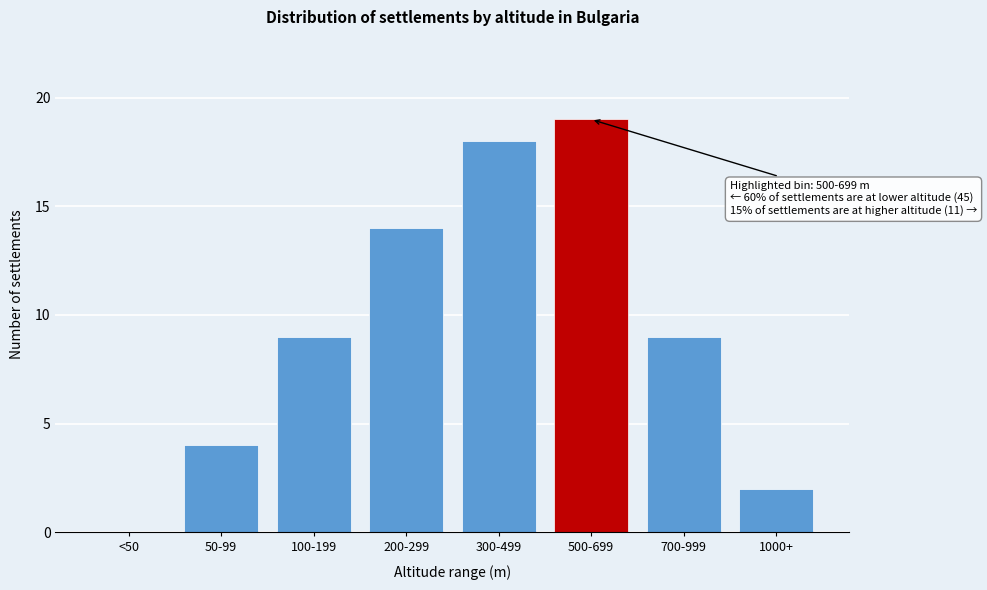

Reading left to right, what are all the values shown in this chart?

<50=0	50-99=4	100-199=9	200-299=14	300-499=18	500-699=19	700-999=9	1000+=2